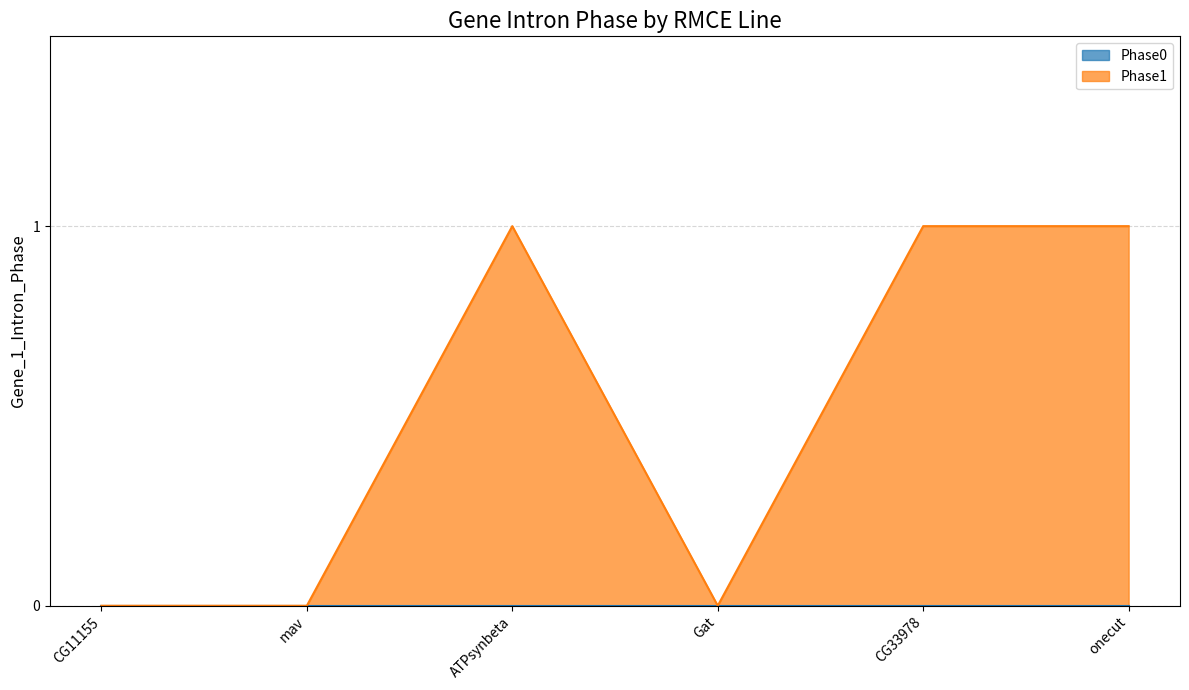

How many points are lower than both their immediate neighbors (excluding endpoints)?

1